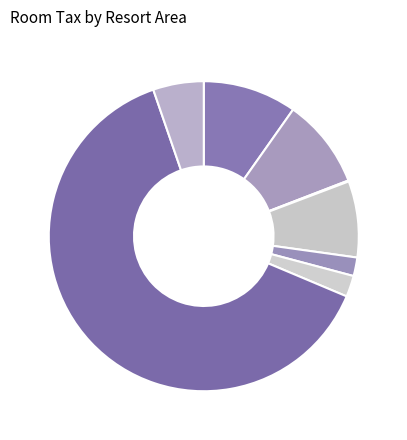

Rank the categories by value from highest to lowest.

SUNRIVER, BLACK BUTTE RANCH, CALDERA SPRINGS, EAGLE CREST, TETHEROW, PRONGHORN, INN OF THE 7TH MOUNTAIN / WIDGI CREEK, CROSSWATER